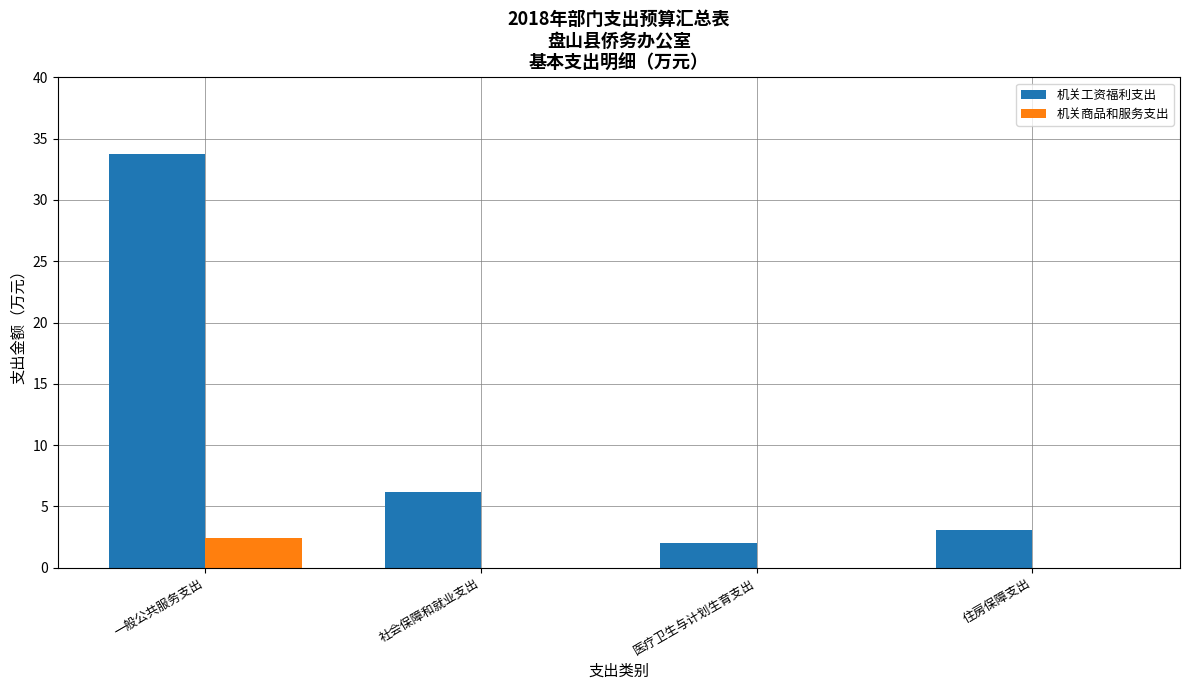

How many series are shown in this chart?

2